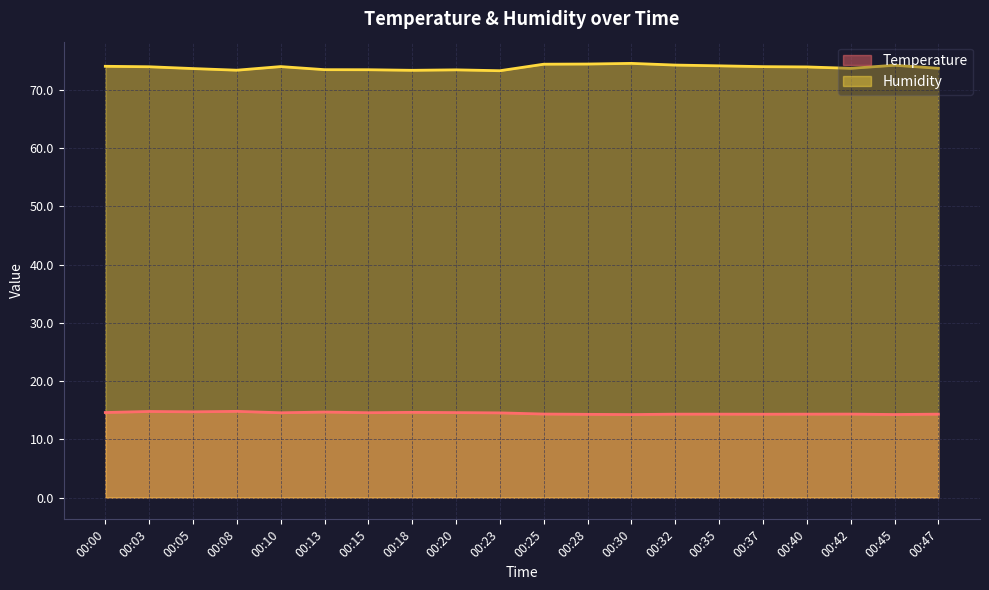

How many series are shown in this chart?

2